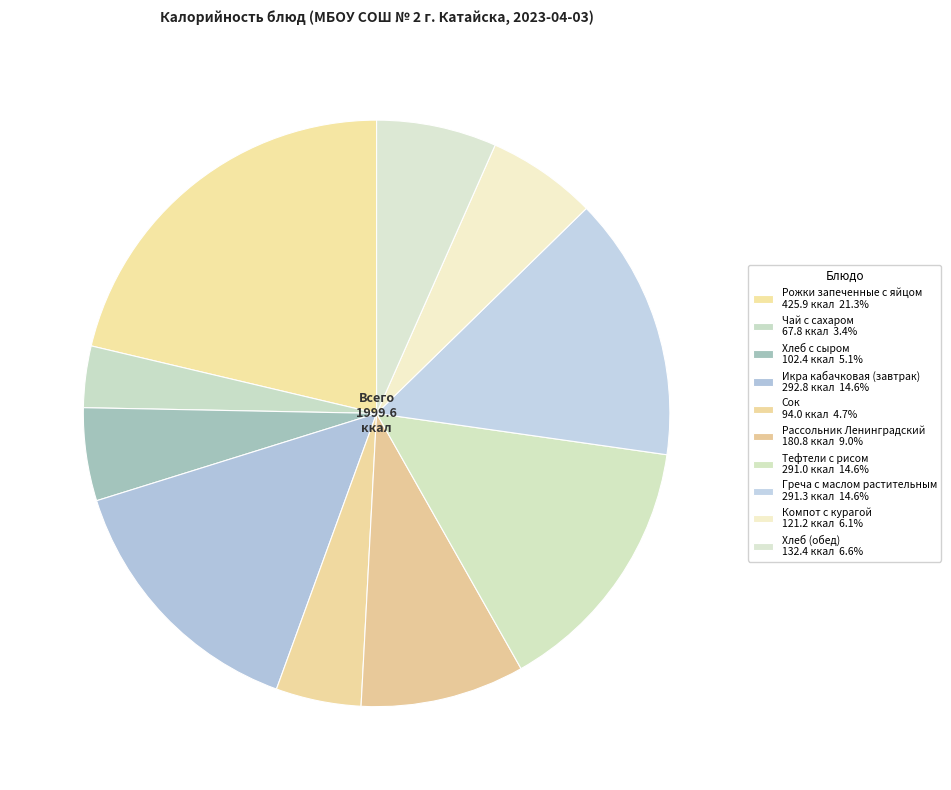

What portion of the pie excludes Рожки запеченные с яйцом?

78.7%